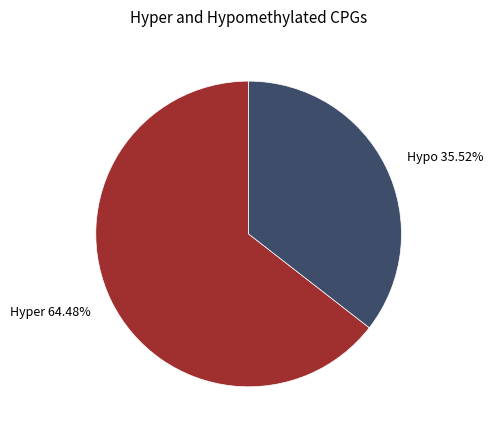

Does any single category account for the majority?

Yes